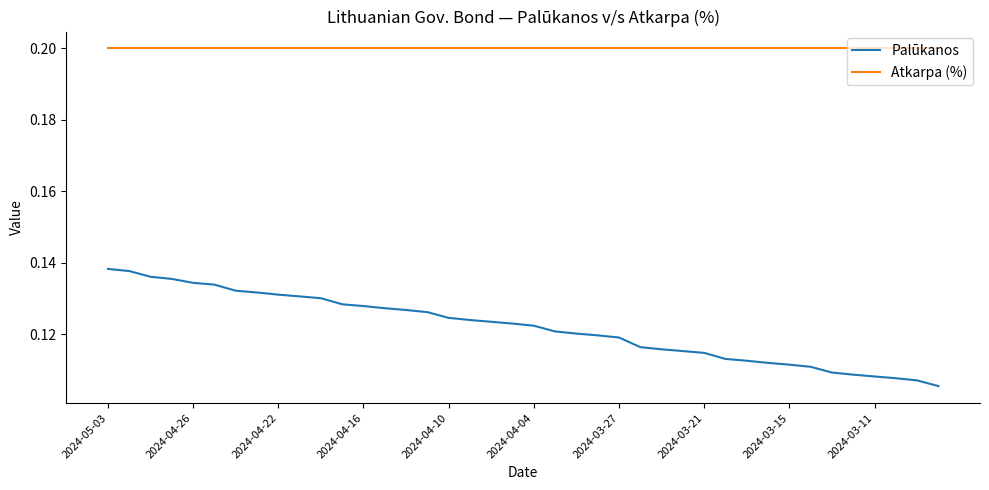

Which series has the largest total across all categories?

Atkarpa (%)